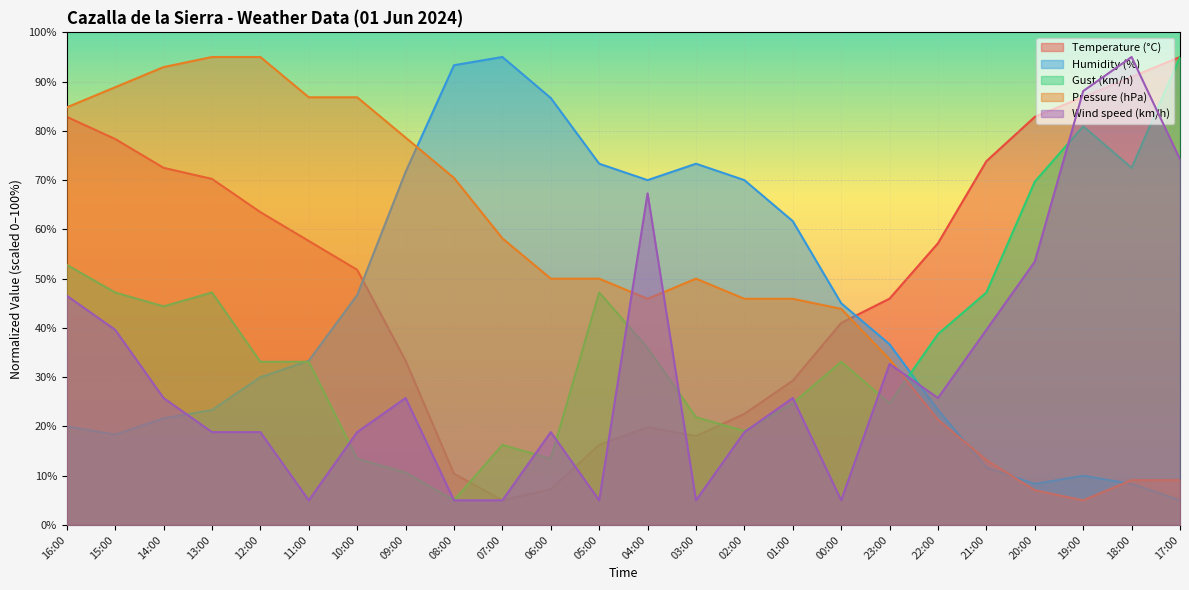

Does the chart display data point markers on the line(s)?

No